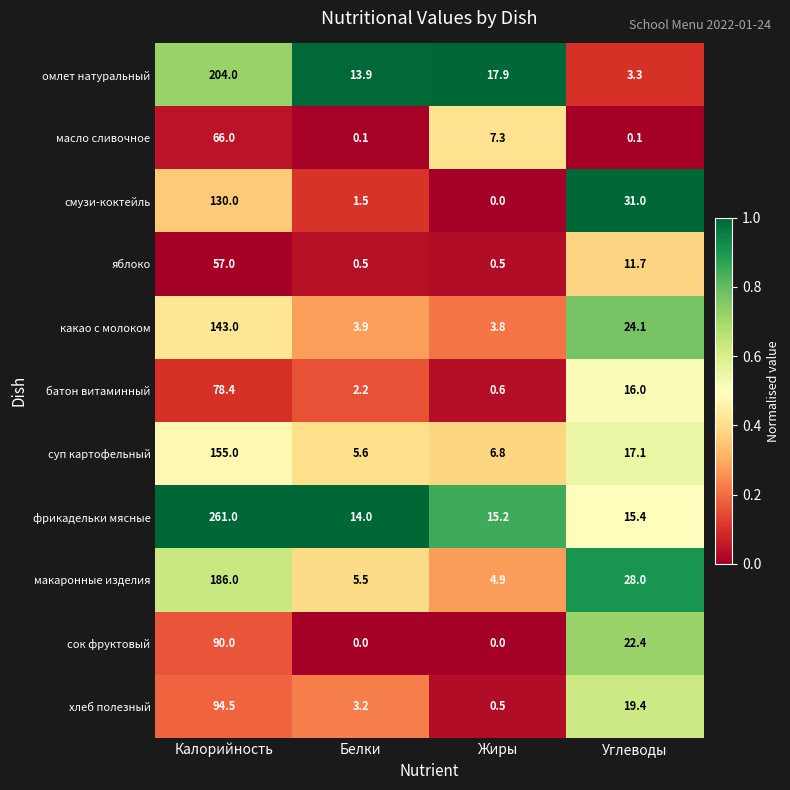

What is the total value across all series at Белки?

50.4